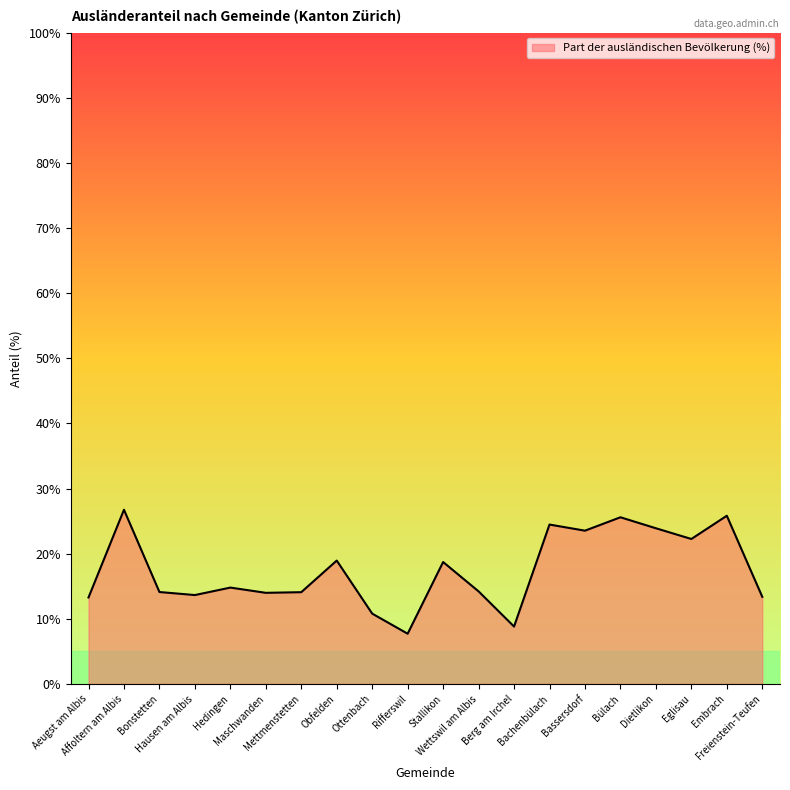

What is the difference between the maximum and minimum values?

19.0